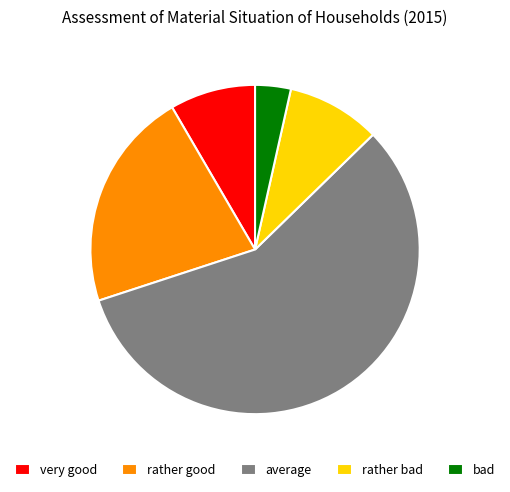

Count the number of slices in the pie.

5